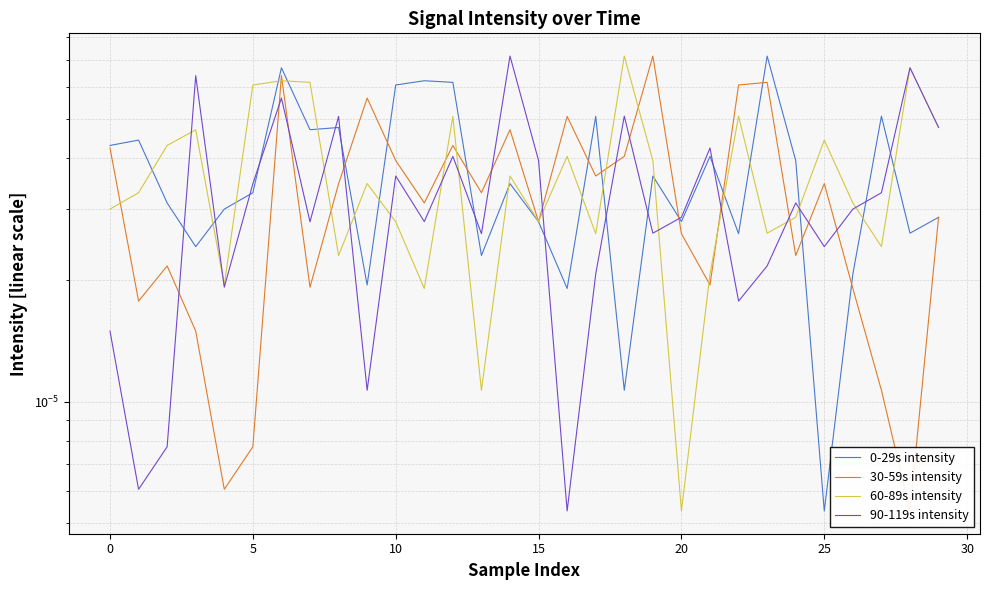

At which label does 30-59s intensity reach its peak?

19